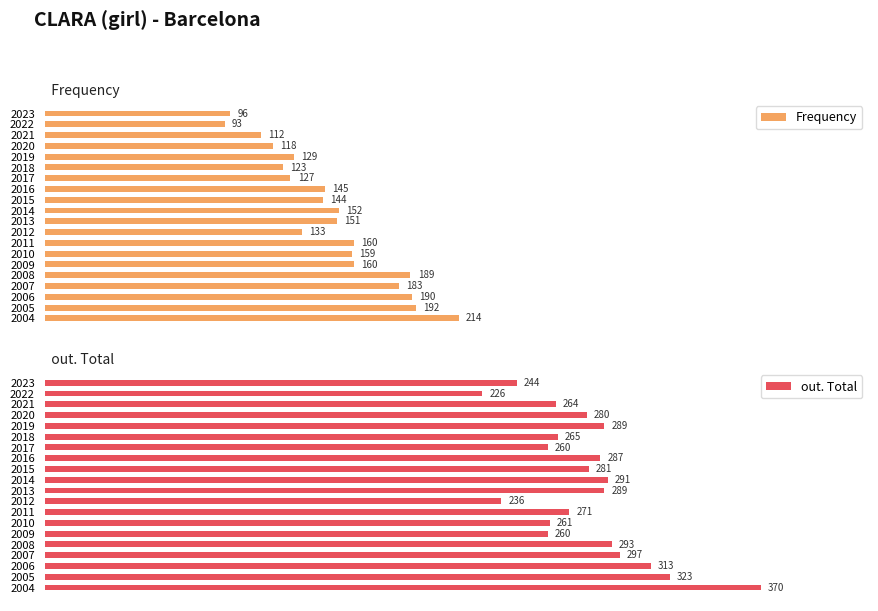

What is the sum of the out. Total values at 1 and 19?

596